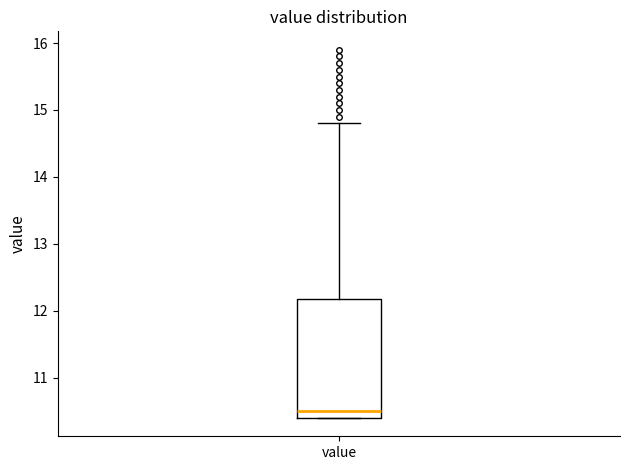

Transcribe this box plot: give where the median line is, the range the box spans, and where the two whiskers end, as read against the y-axis. The values are not printed on the chart, so give them approximately, as read against the axis.

median 10.5, box 10.4 to 12.2, whiskers 10.4 to 14.8